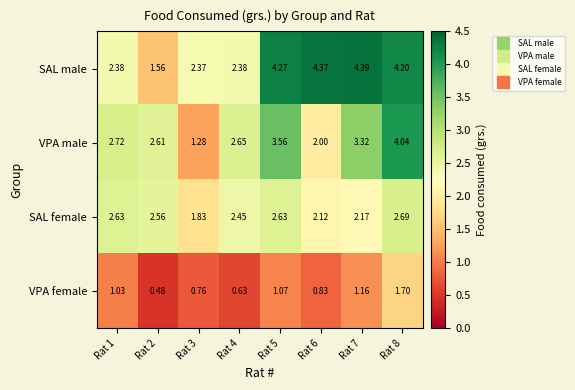

Which series has the largest range (max minus min)?

SAL male